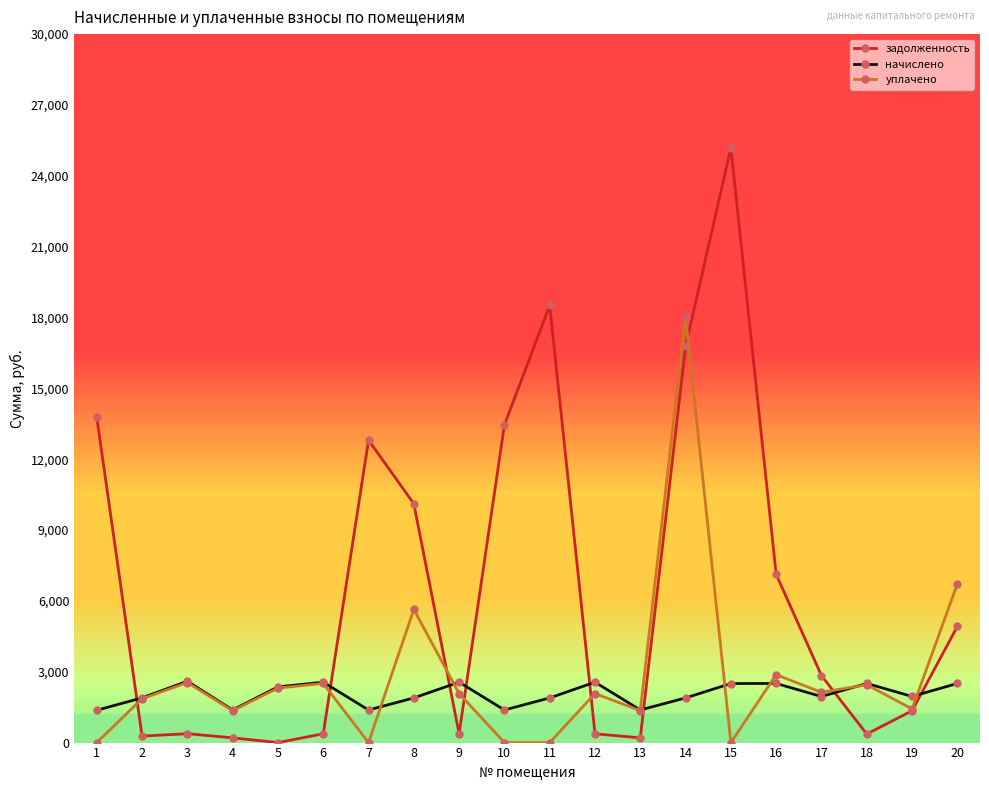

True or false: уплачено has a value of 3840.8 at 5.

False